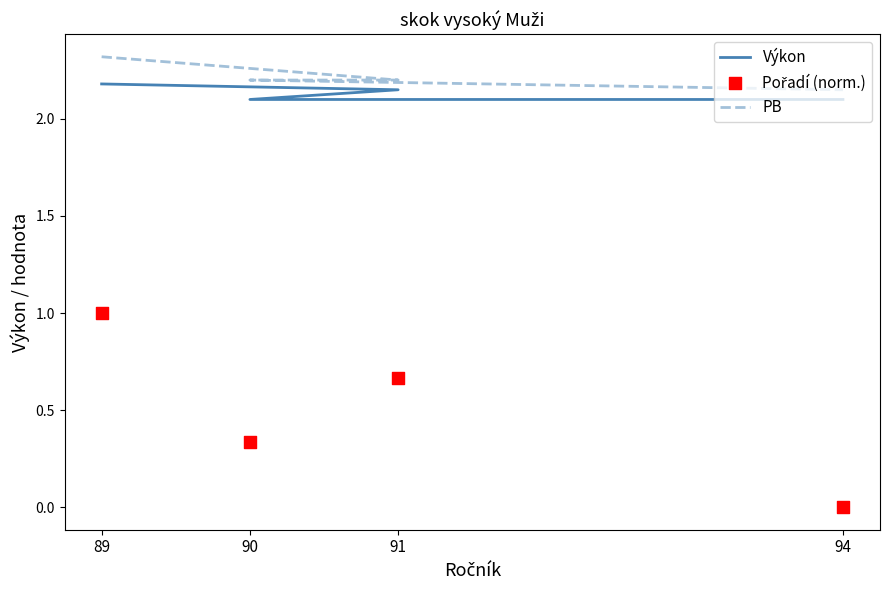

At which category is the sum across all series the highest?

89